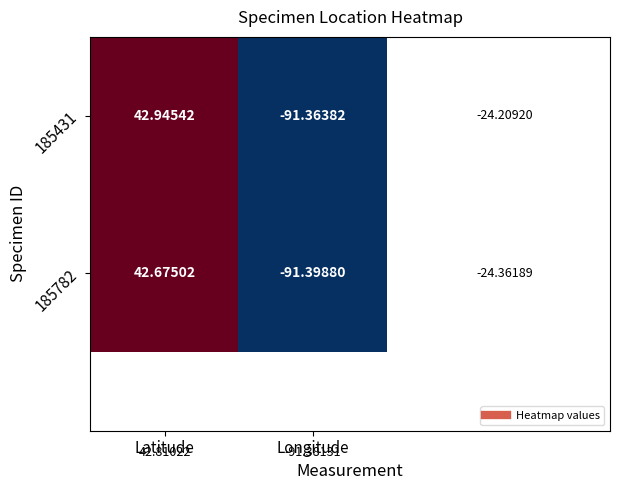

Is the value of 185782 at Longitude greater than the value of 185431 at Longitude?

No